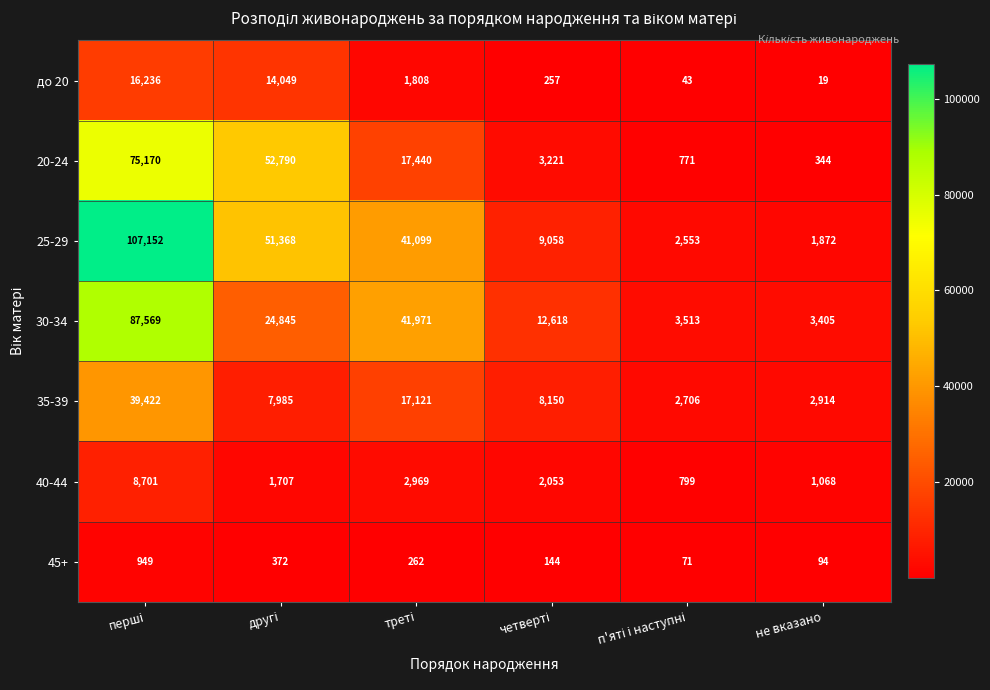

Is it true that 25-29 equals 1872 at не вказано?

True